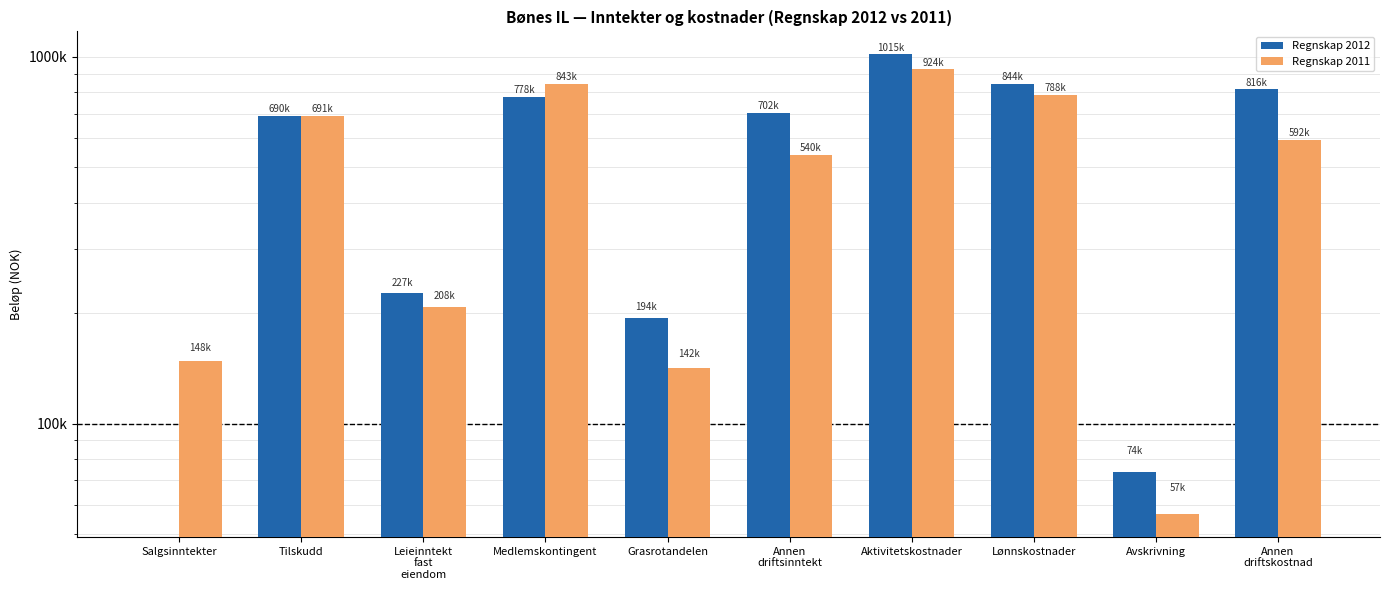

Which series has the largest total across all categories?

Regnskap 2012